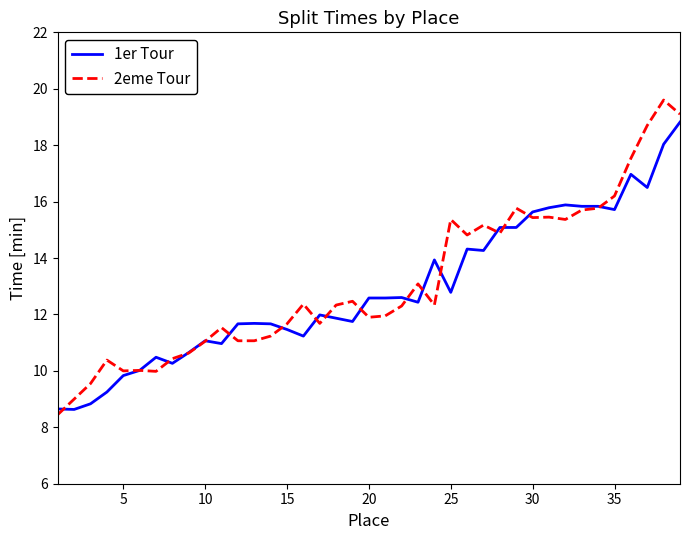

What is the minimum value for 1er Tour?

8.6